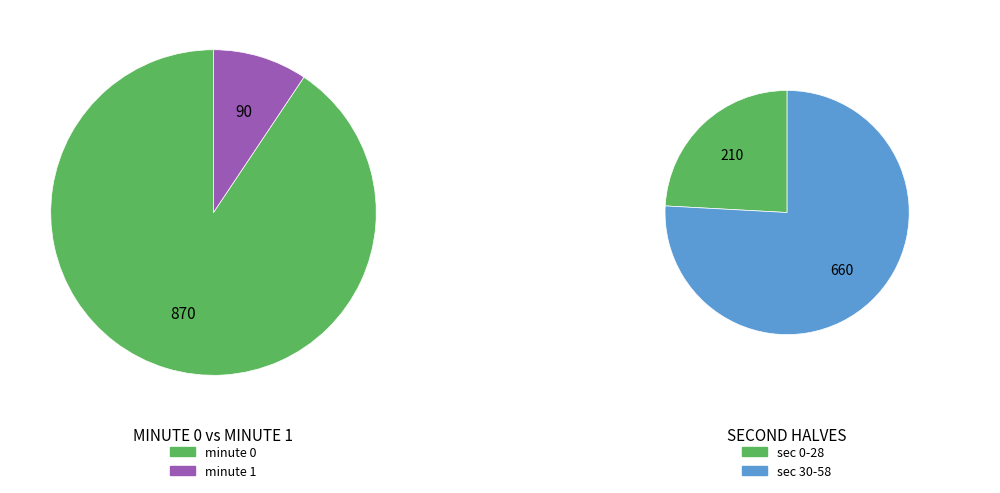

True or false: 28 accounts for 5% of the total.

False